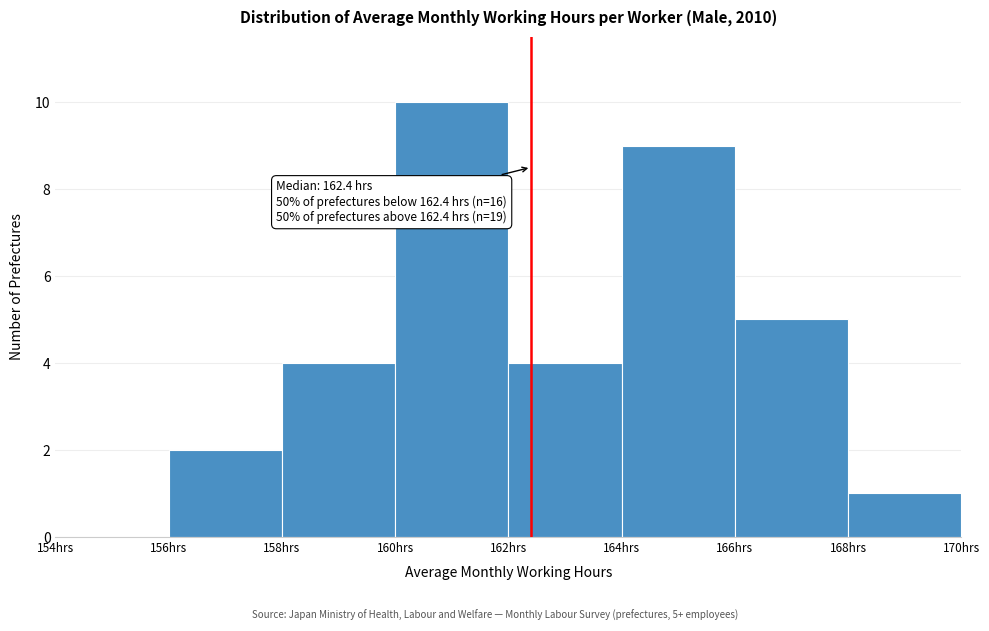

Over which range of the x-axis is the bar tallest?

160 to 162